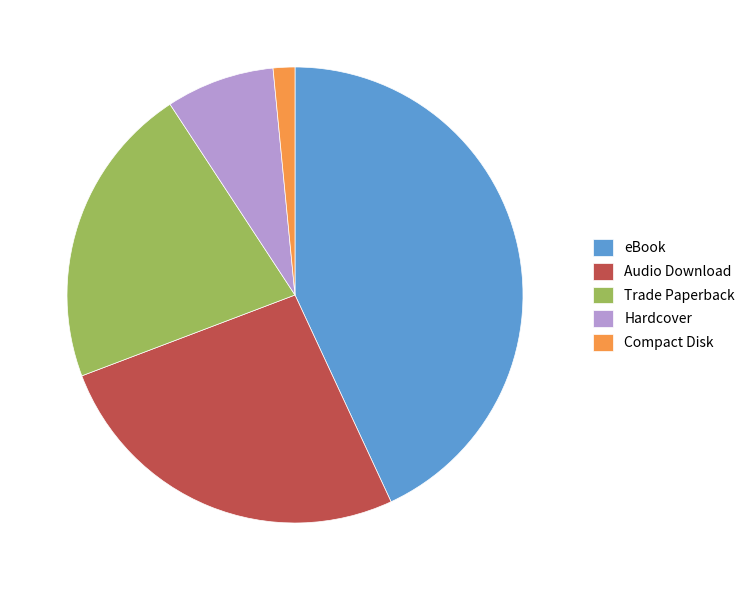

Is there a majority slice in this chart?

No